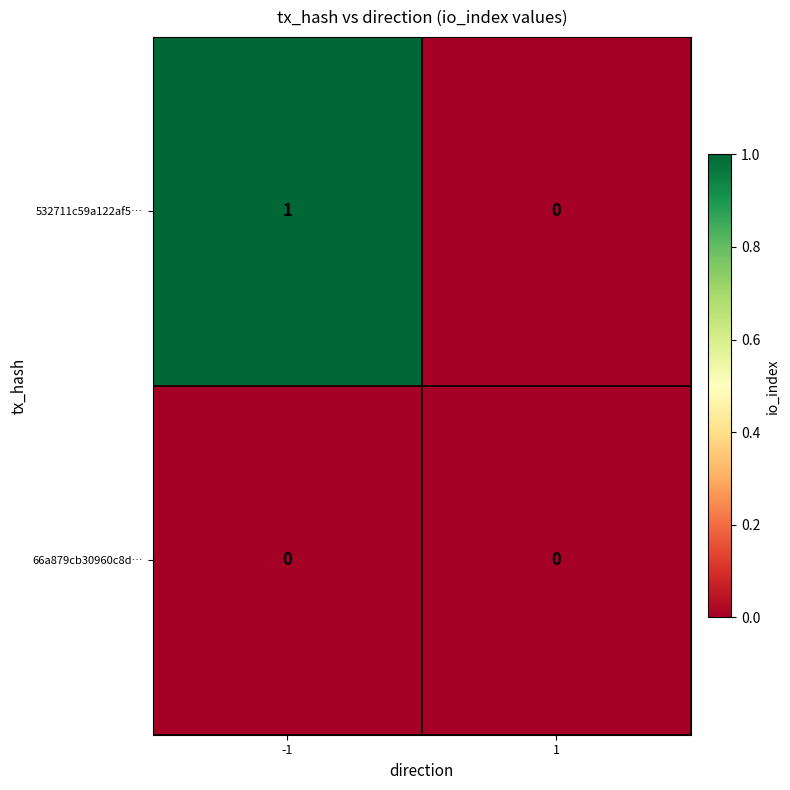

The 532711c59a122af5… series shows -1 at 1. True or false?

False